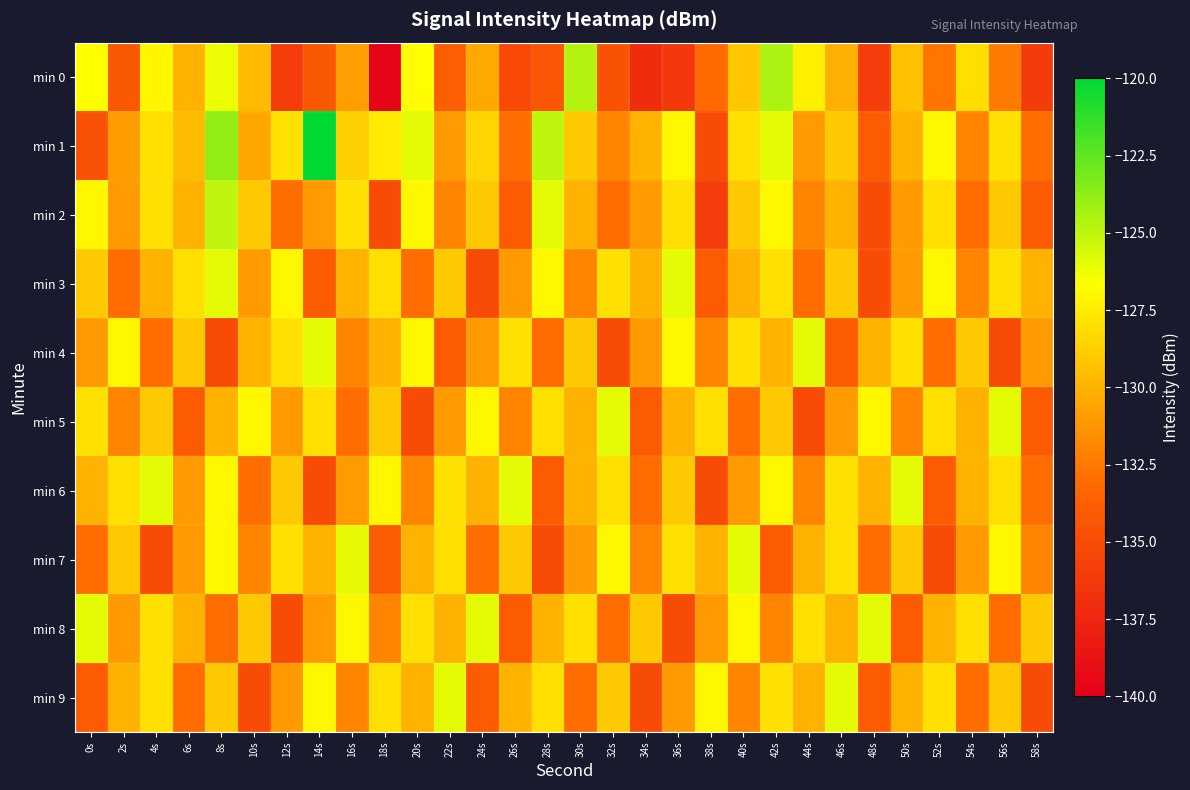

How many data points does each series have?

30